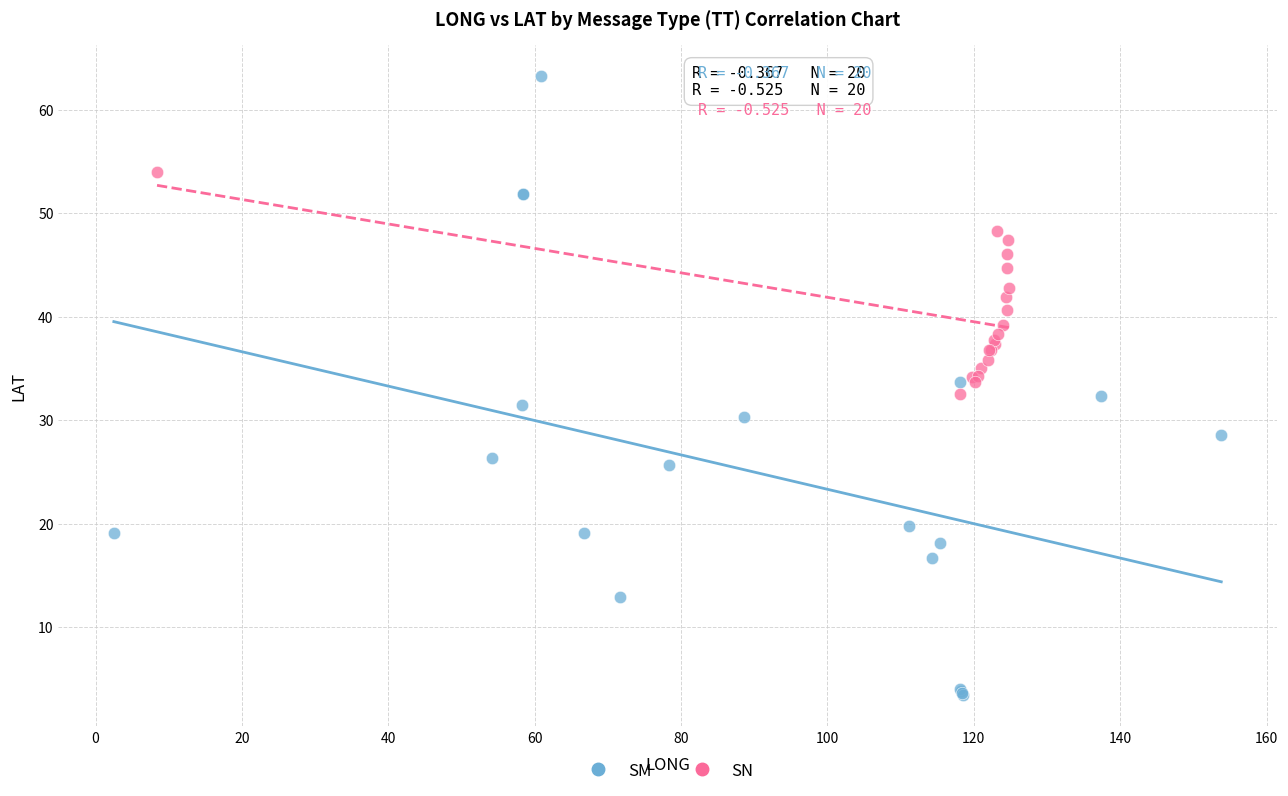

Which series reaches the maximum Y coordinate?

SM